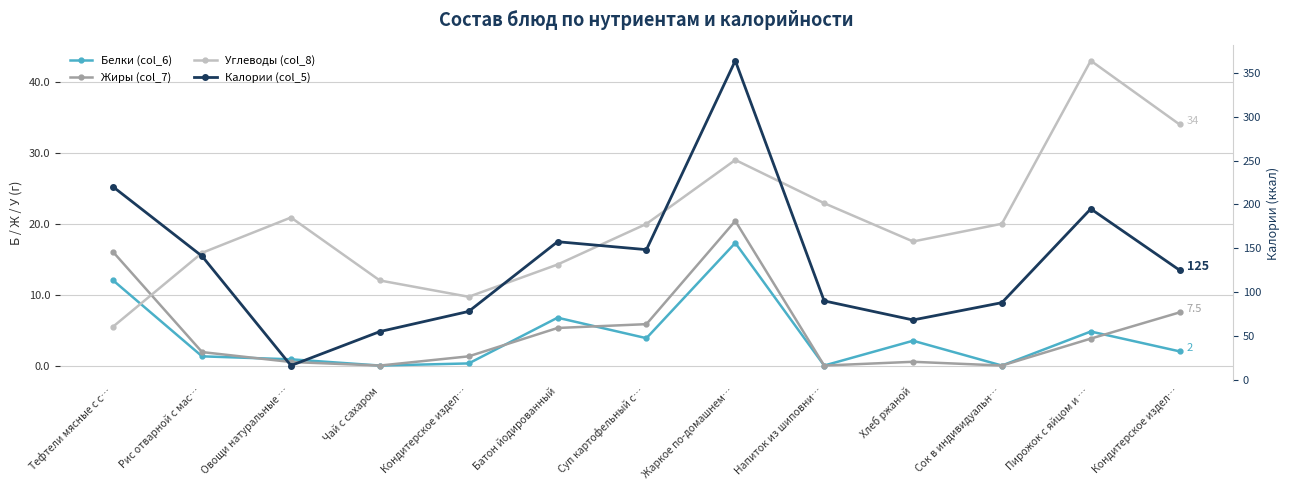

At which label does Калории (col_5) first exceed 125?

Тефтели мясные с с…